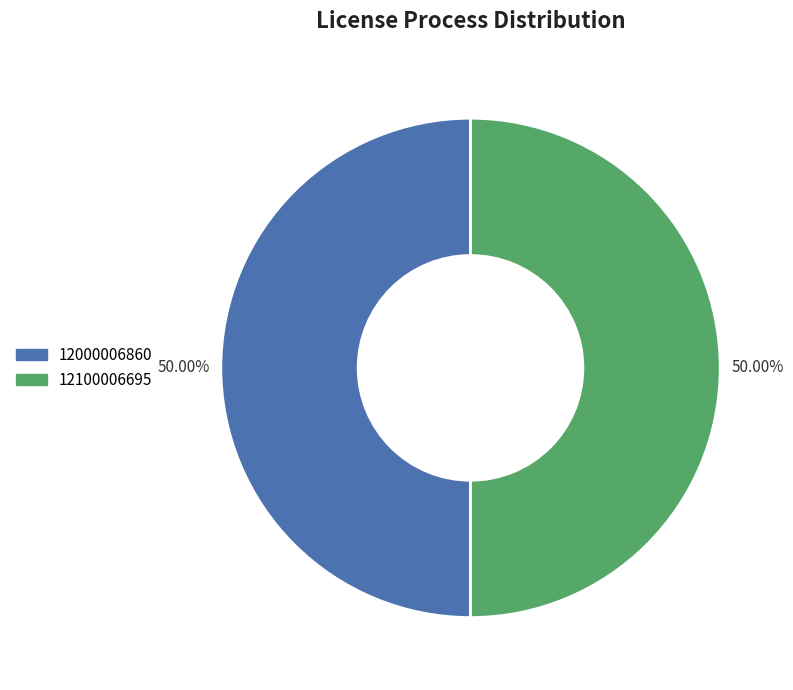

How many segments does this pie chart have?

2